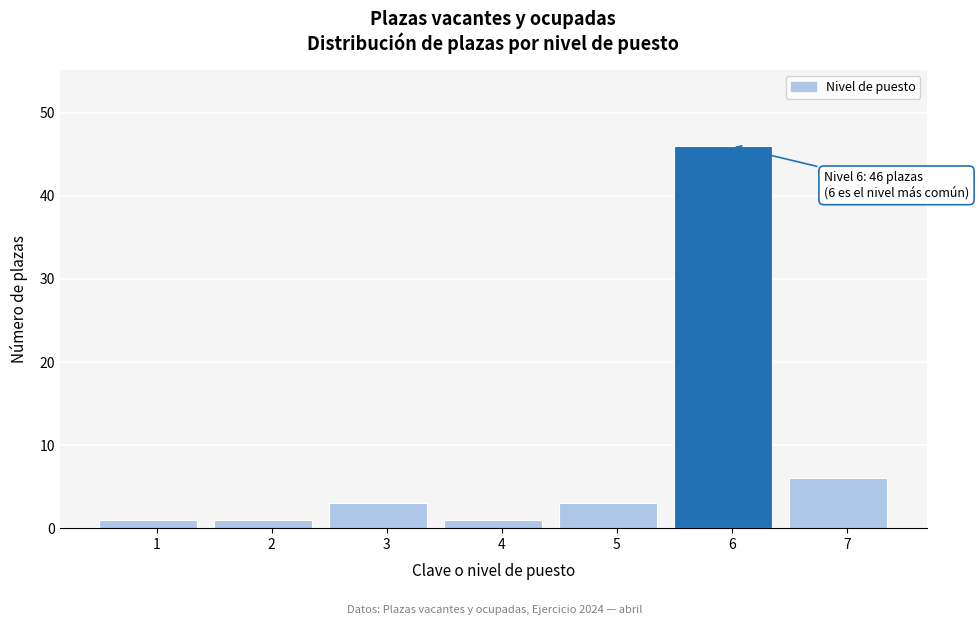

Reading left to right, extract all data points from this chart.

1=1	2=1	3=3	4=1	5=3	6=46	7=6